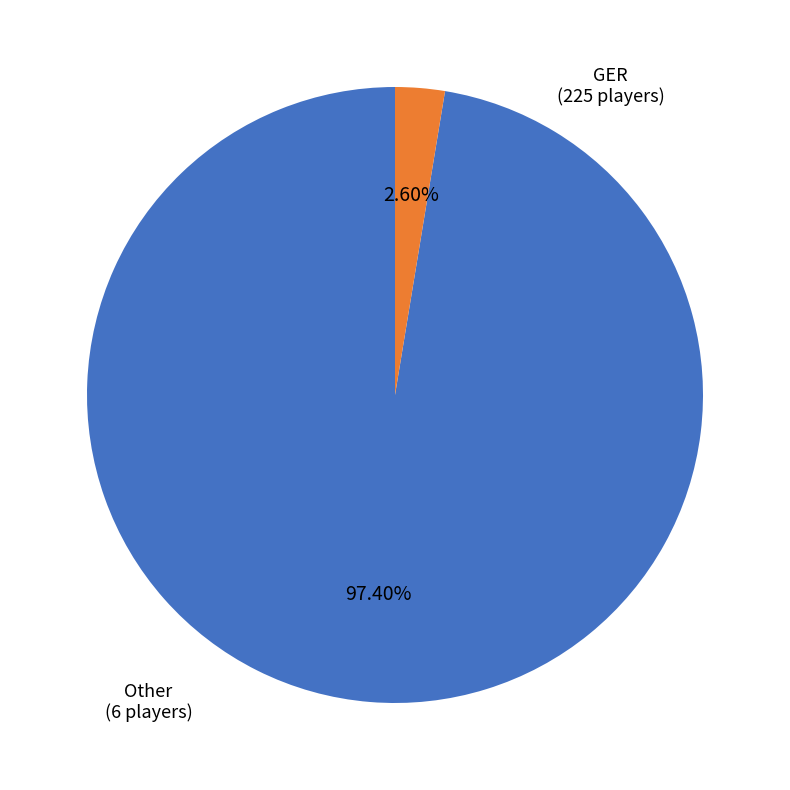

Is there a majority slice in this chart?

Yes